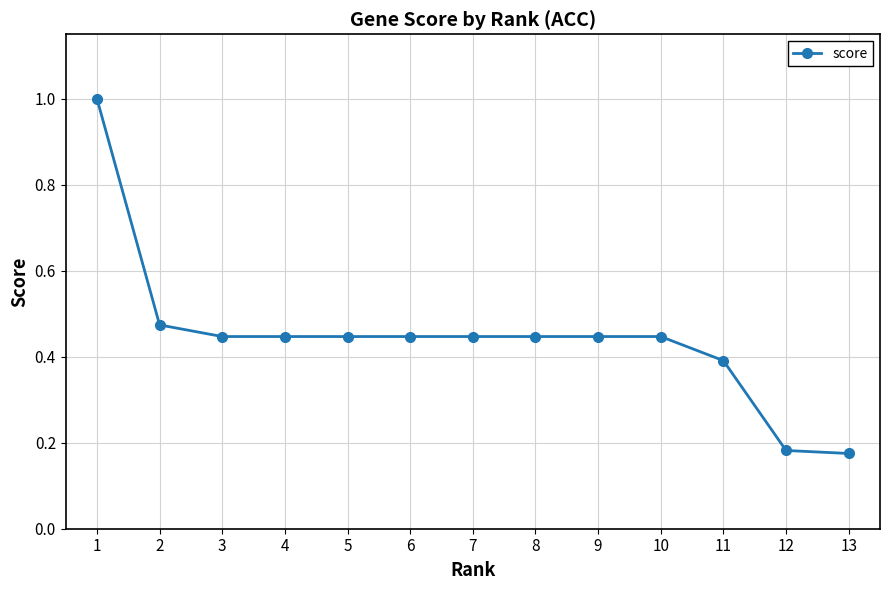

What is the maximum value shown in the chart?

1.0